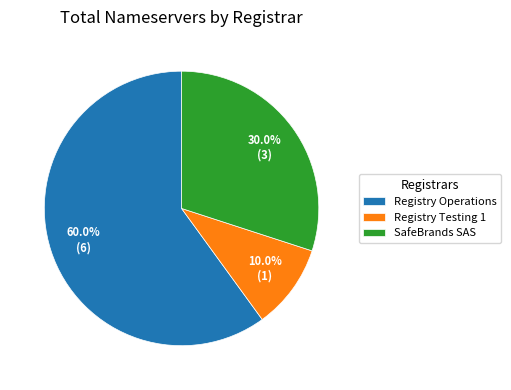

Does Registry Operations account for over 50% of the chart?

Yes